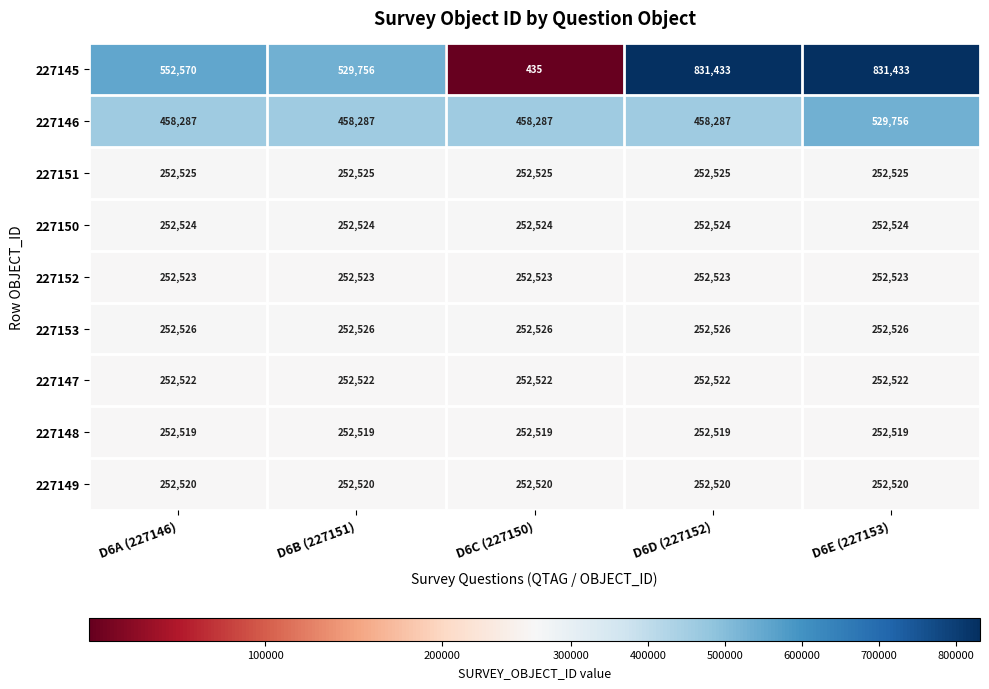

At how many categories does at least one series exceed 630257?

2